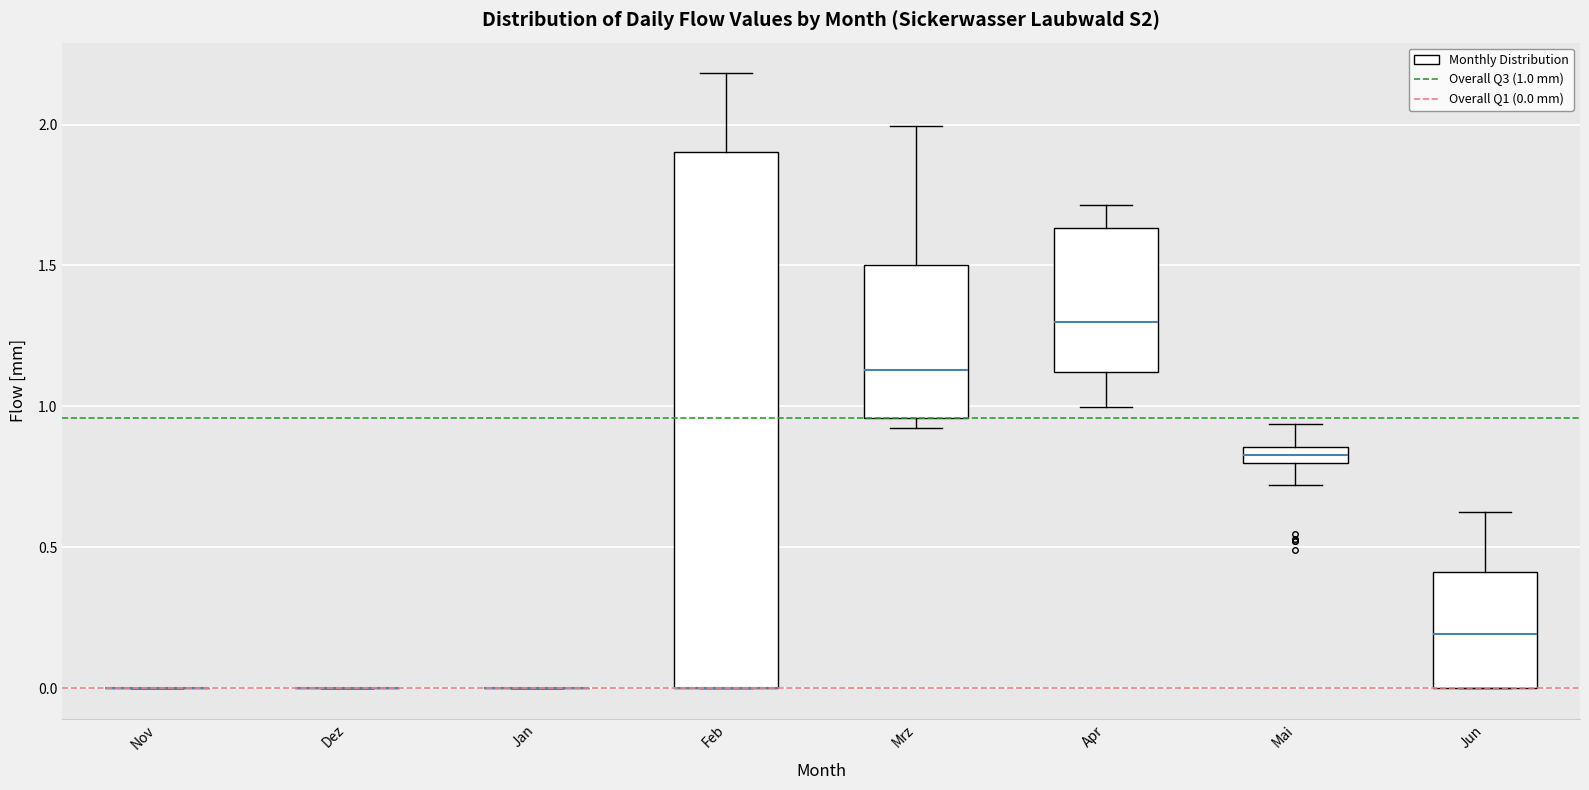

Comparing the boxes themselves (not the whiskers), which one is the tallest?

Feb